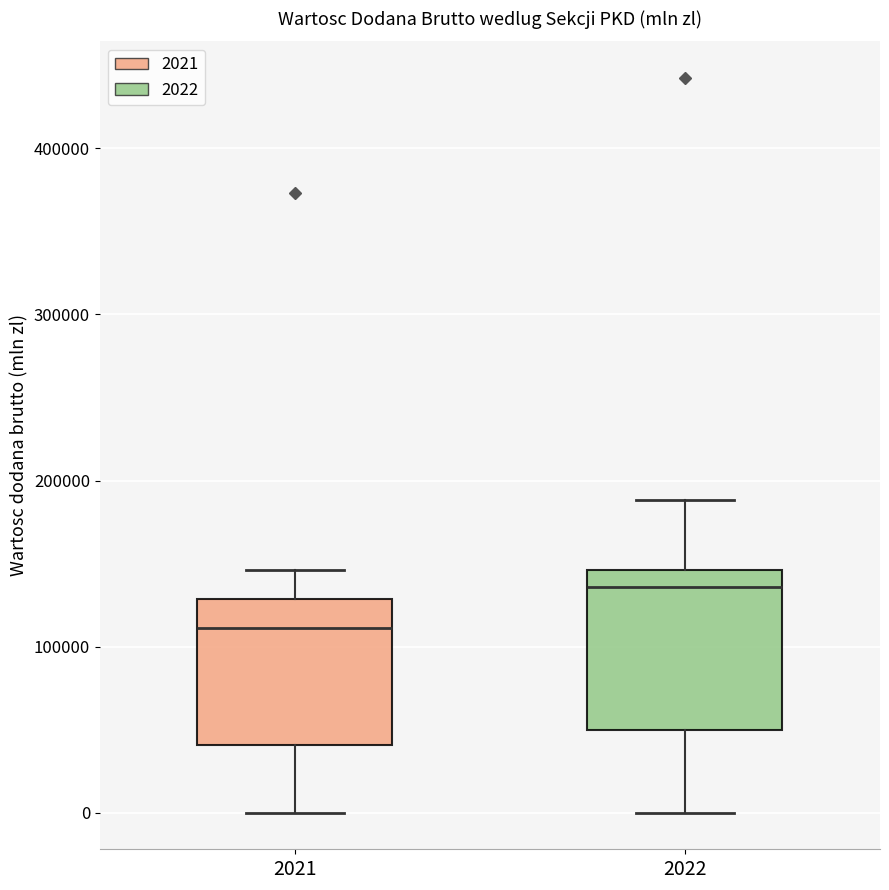

Where is the upper edge of the box at x = 2022 on the y-axis? The values are not printed on the chart, so give them approximately, as read against the axis.

150000